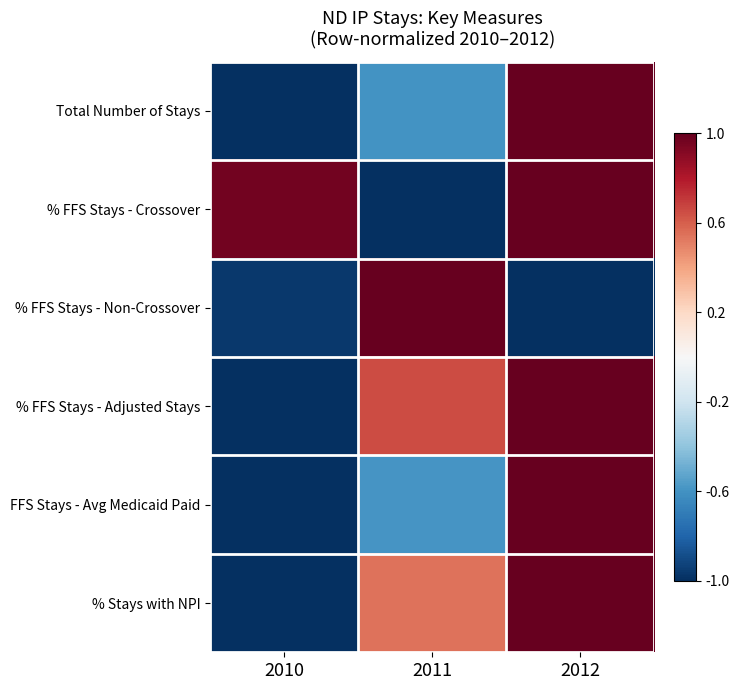

Which label corresponds to the smallest value in the chart?

2010